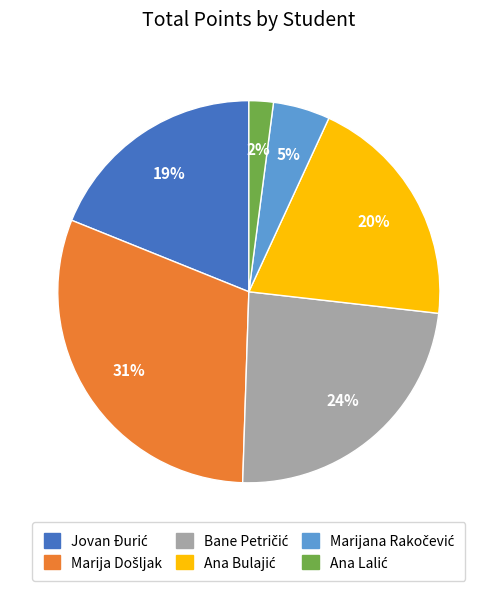

To the nearest percent, what is the average slice percentage?

17%